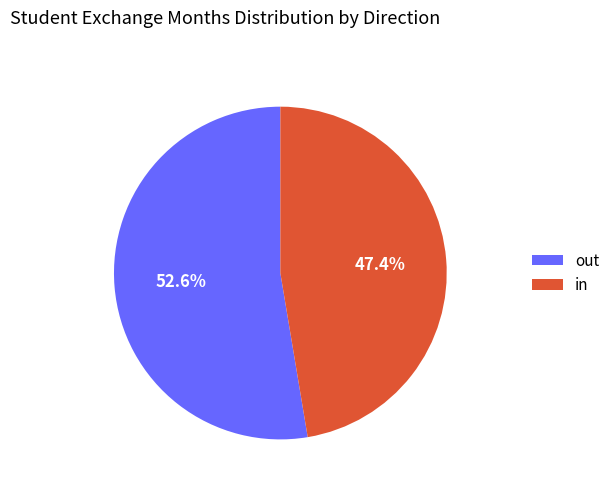

What is the ratio of the value at out to the value at in?

1.1